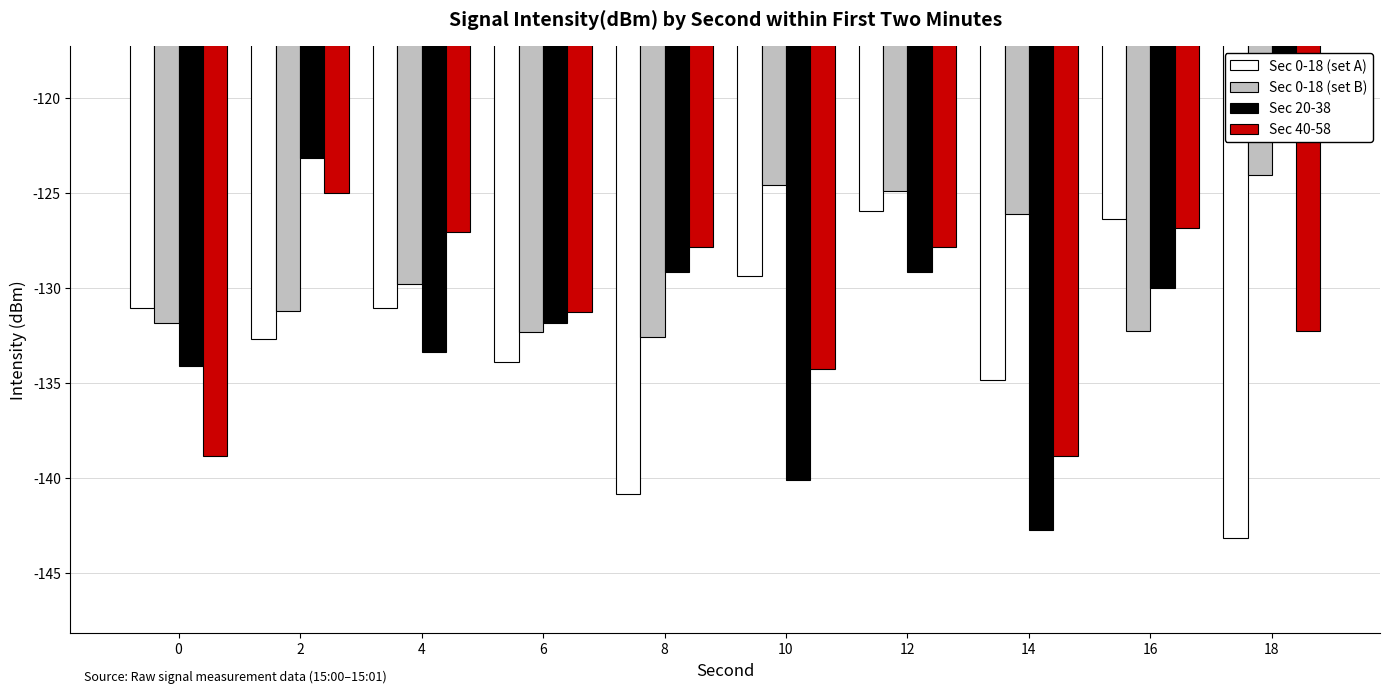

What is the value of the Sec 0-18 (set B) bar at the 9th from the left?

-132.3